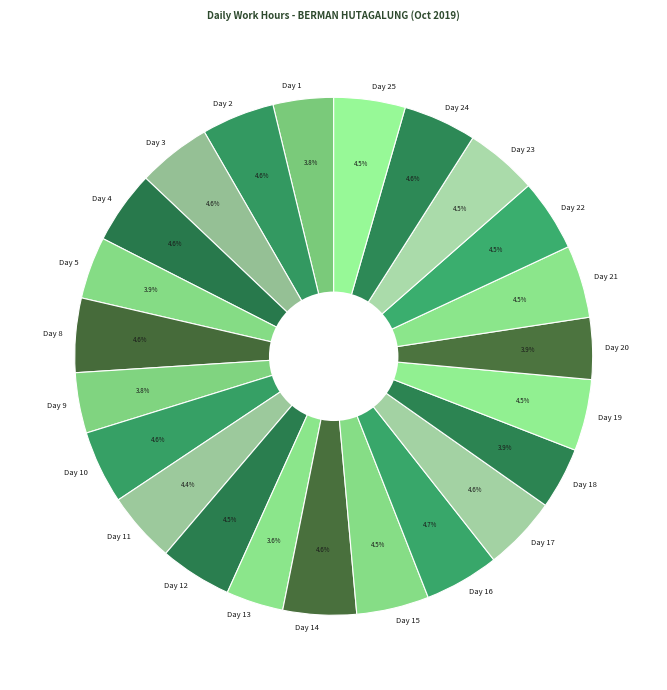

To the nearest percent, what is the difference between the largest and smallest slice percentages?

1%